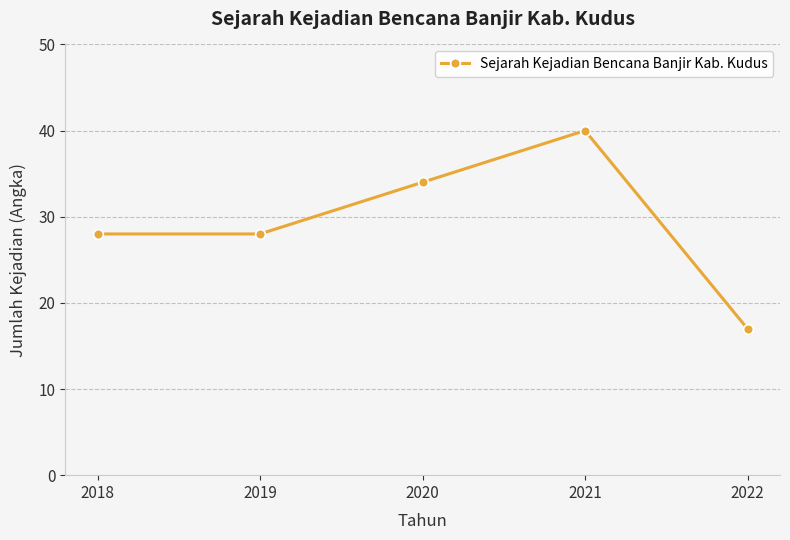

What is the value of the 1st point from the left?

28